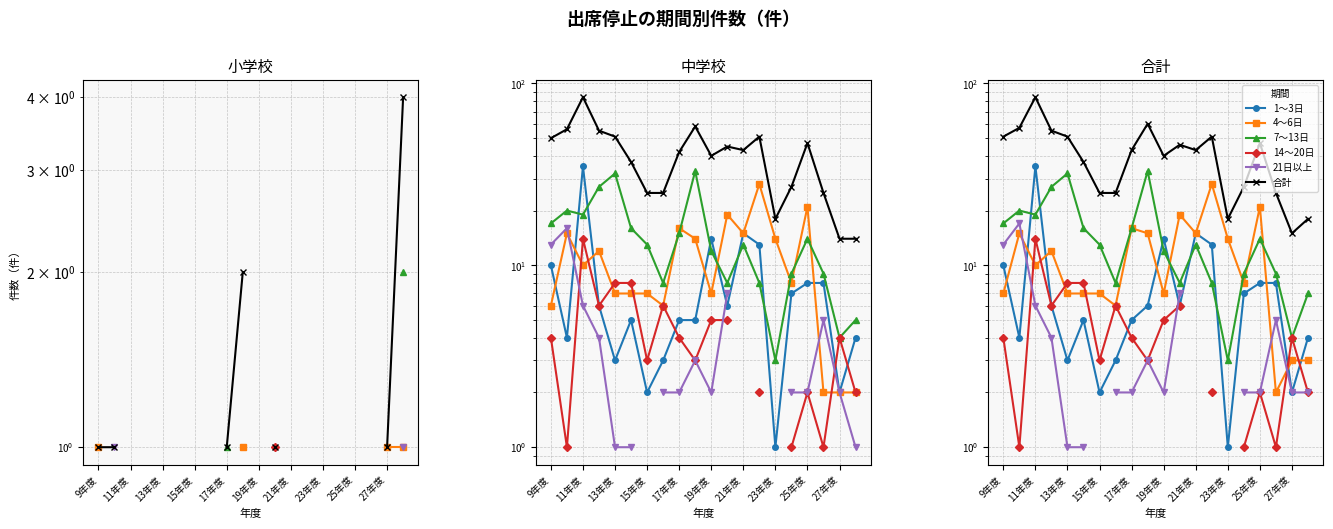

How many interior local valleys does the 1～3日 series have?

6